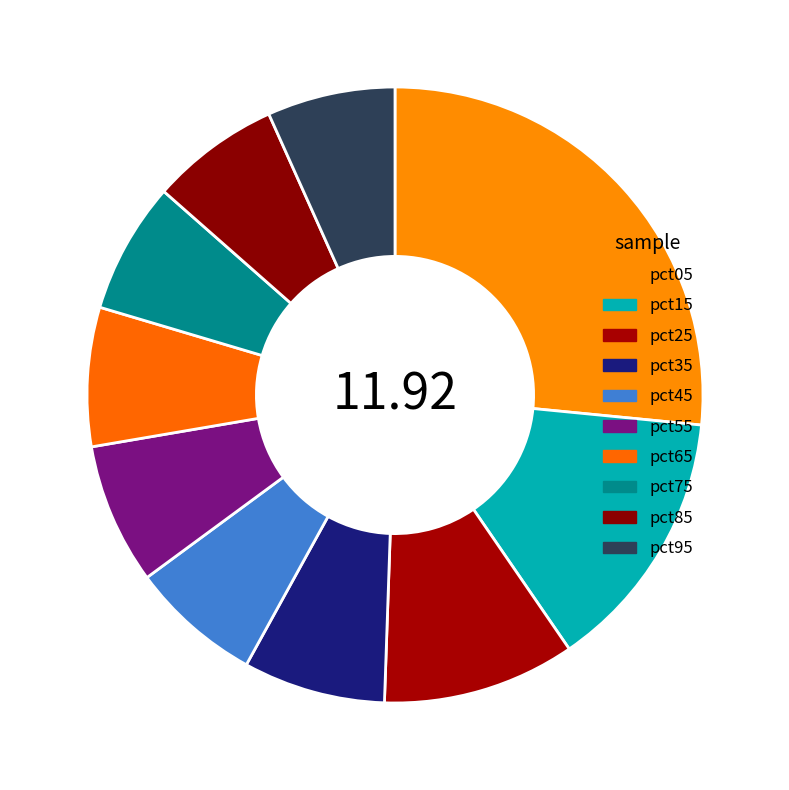

Count the number of slices in the pie.

10